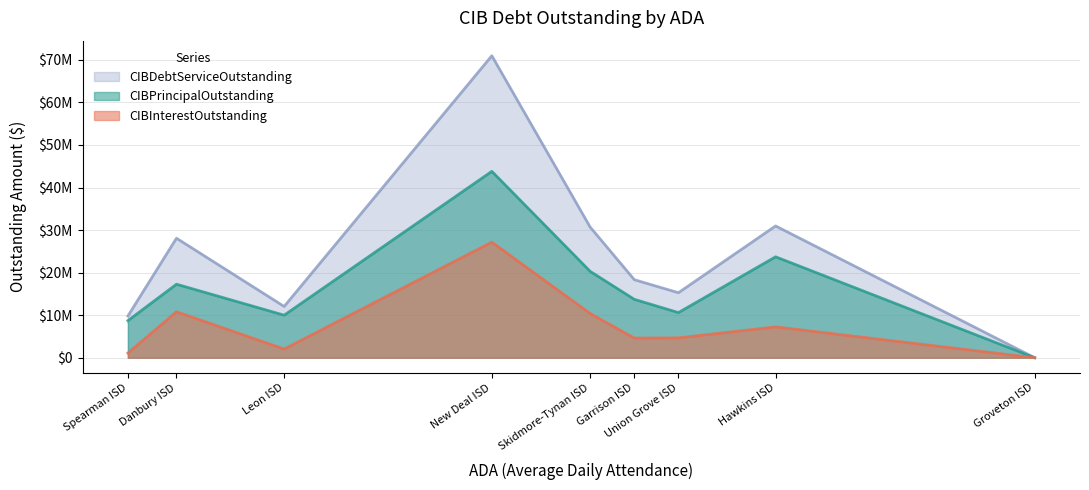

Rank the series by their maximum value, from lowest to highest.

CIBInterestOutstanding, CIBPrincipalOutstanding, CIBDebtServiceOutstanding